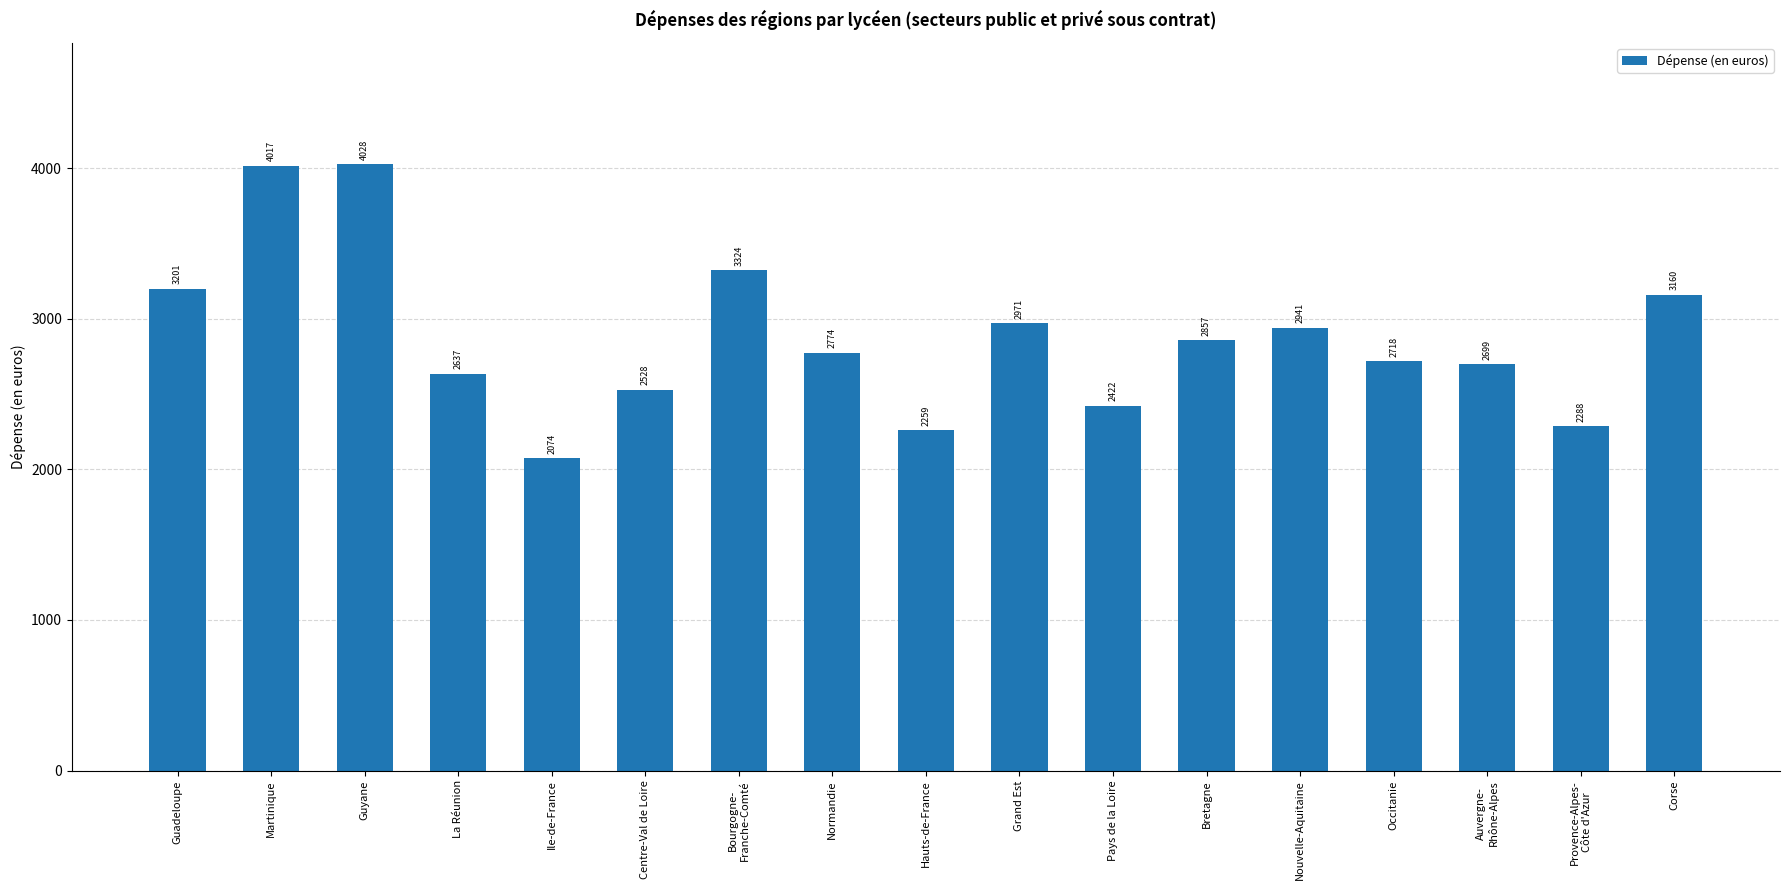

What is the difference between the second highest and second lowest values?

1757.6